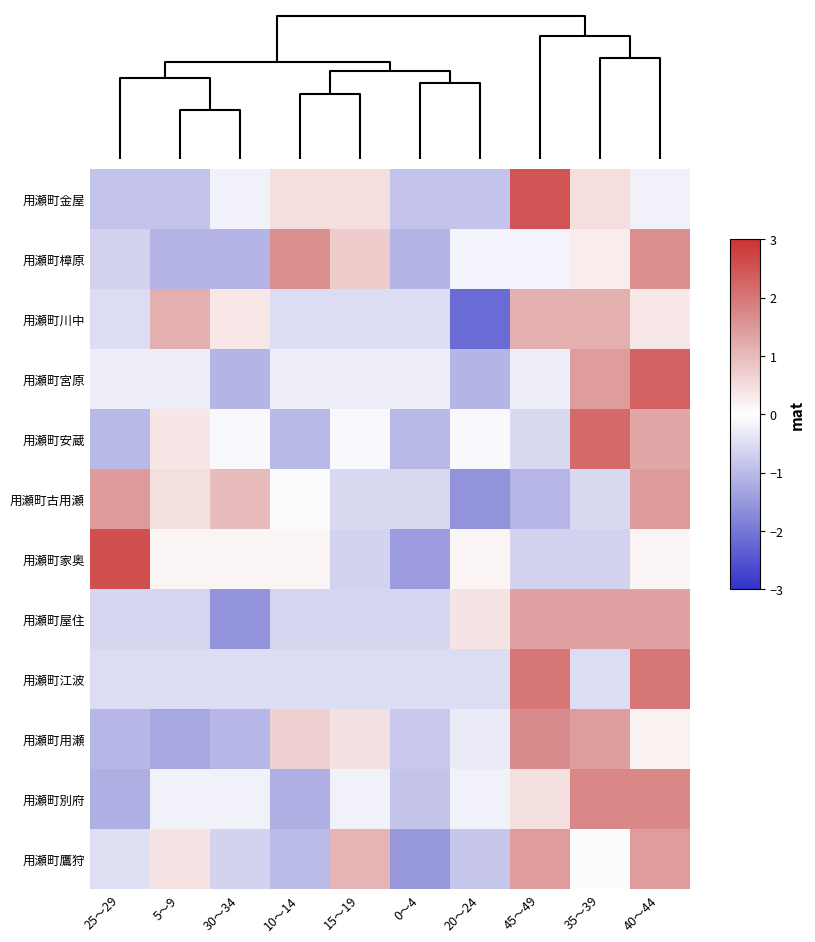

Reading left to right, transcribe all the data shown in this chart.

用瀬町金屋: 25～29=-0.9	5～9=-0.9	30～34=-0.2	10～14=0.5	15～19=0.5	0～4=-0.9	20～24=-0.9	45～49=2.5	35～39=0.5	40～44=-0.2
用瀬町樟原: 25～29=-0.6	5～9=-1.1	30～34=-1.1	10～14=1.6	15～19=0.7	0～4=-1.1	20～24=-0.2	45～49=-0.2	35～39=0.3	40～44=1.6
用瀬町川中: 25～29=-0.5	5～9=1.2	30～34=0.3	10～14=-0.5	15～19=-0.5	0～4=-0.5	20～24=-2.2	45～49=1.2	35～39=1.2	40～44=0.3
用瀬町宮原: 25～29=-0.3	5～9=-0.3	30～34=-1.1	10～14=-0.3	15～19=-0.3	0～4=-0.3	20～24=-1.1	45～49=-0.3	35～39=1.4	40～44=2.3
用瀬町安蔵: 25～29=-1.0	5～9=0.4	30～34=-0.1	10～14=-1.0	15～19=-0.1	0～4=-1.0	20～24=-0.1	45～49=-0.6	35～39=2.2	40～44=1.3
用瀬町古用瀬: 25～29=1.5	5～9=0.5	30～34=1.0	10～14=-0.1	15～19=-0.6	0～4=-0.6	20～24=-1.6	45～49=-1.1	35～39=-0.6	40～44=1.5
用瀬町家奥: 25～29=2.6	5～9=0.2	30～34=0.2	10～14=0.2	15～19=-0.6	0～4=-1.4	20～24=0.2	45～49=-0.6	35～39=-0.6	40～44=0.2
用瀬町屋住: 25～29=-0.6	5～9=-0.6	30～34=-1.6	10～14=-0.6	15～19=-0.6	0～4=-0.6	20～24=0.4	45～49=1.4	35～39=1.4	40～44=1.4
用瀬町江波: 25～29=-0.5	5～9=-0.5	30～34=-0.5	10～14=-0.5	15～19=-0.5	0～4=-0.5	20～24=-0.5	45～49=2.0	35～39=-0.5	40～44=2.0
用瀬町用瀬: 25～29=-1.0	5～9=-1.3	30～34=-1.0	10～14=0.7	15～19=0.4	0～4=-0.8	20～24=-0.3	45～49=1.7	35～39=1.4	40～44=0.2
用瀬町別府: 25～29=-1.2	5～9=-0.2	30～34=-0.2	10～14=-1.2	15～19=-0.2	0～4=-0.8	20～24=-0.2	45～49=0.5	35～39=1.8	40～44=1.8
用瀬町鷹狩: 25～29=-0.5	5～9=0.4	30～34=-0.6	10～14=-1.0	15～19=1.1	0～4=-1.5	20～24=-0.8	45～49=1.4	35～39=0.1	40～44=1.4